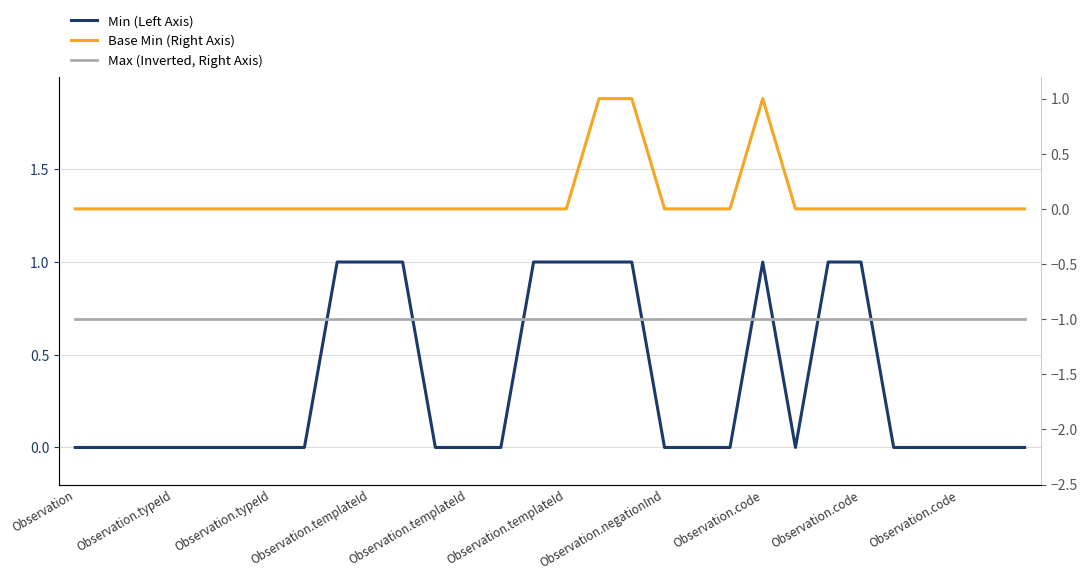

What is the difference between the maximum and minimum values in the Min (Left Axis) series?

1